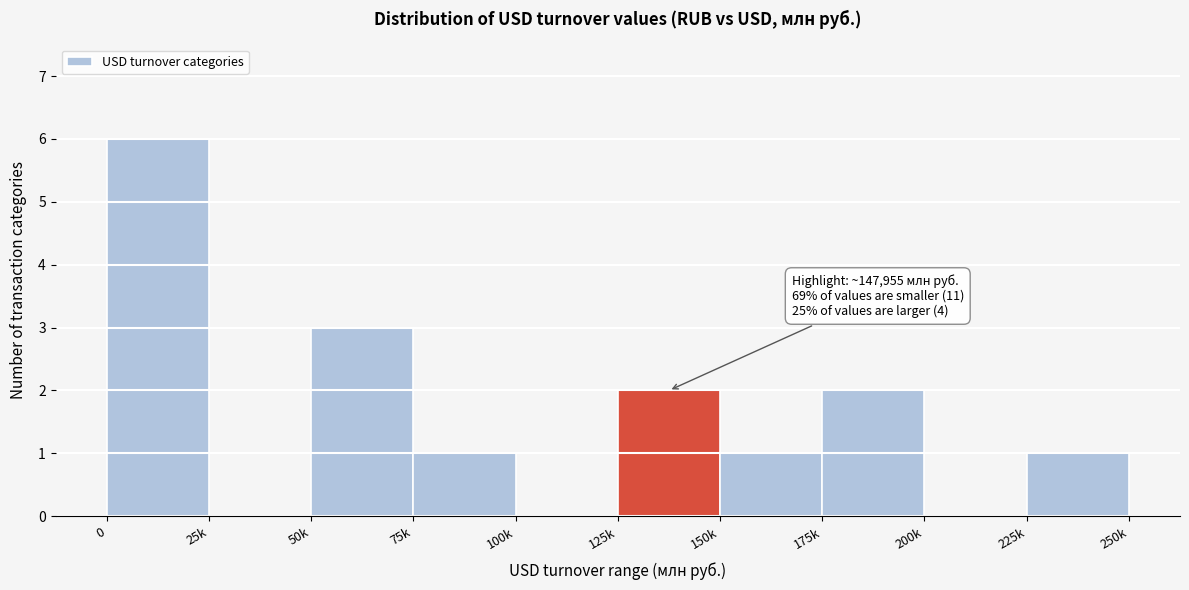

Reading left to right, list all the values displayed in this chart.

0=6	25k=0	50k=3	75k=1	100k=0	125k=2	150k=1	175k=2	200k=0	225k=1